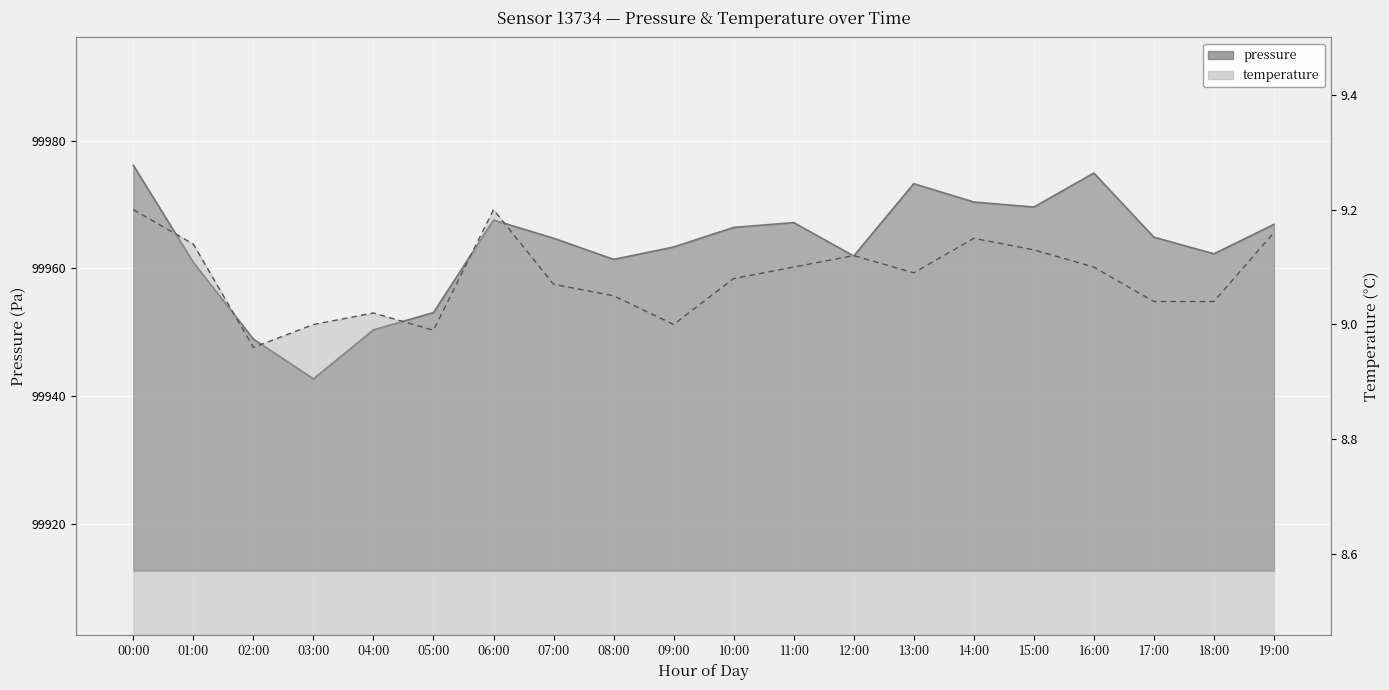

List the series in order of their peak value, lowest first.

temperature, pressure